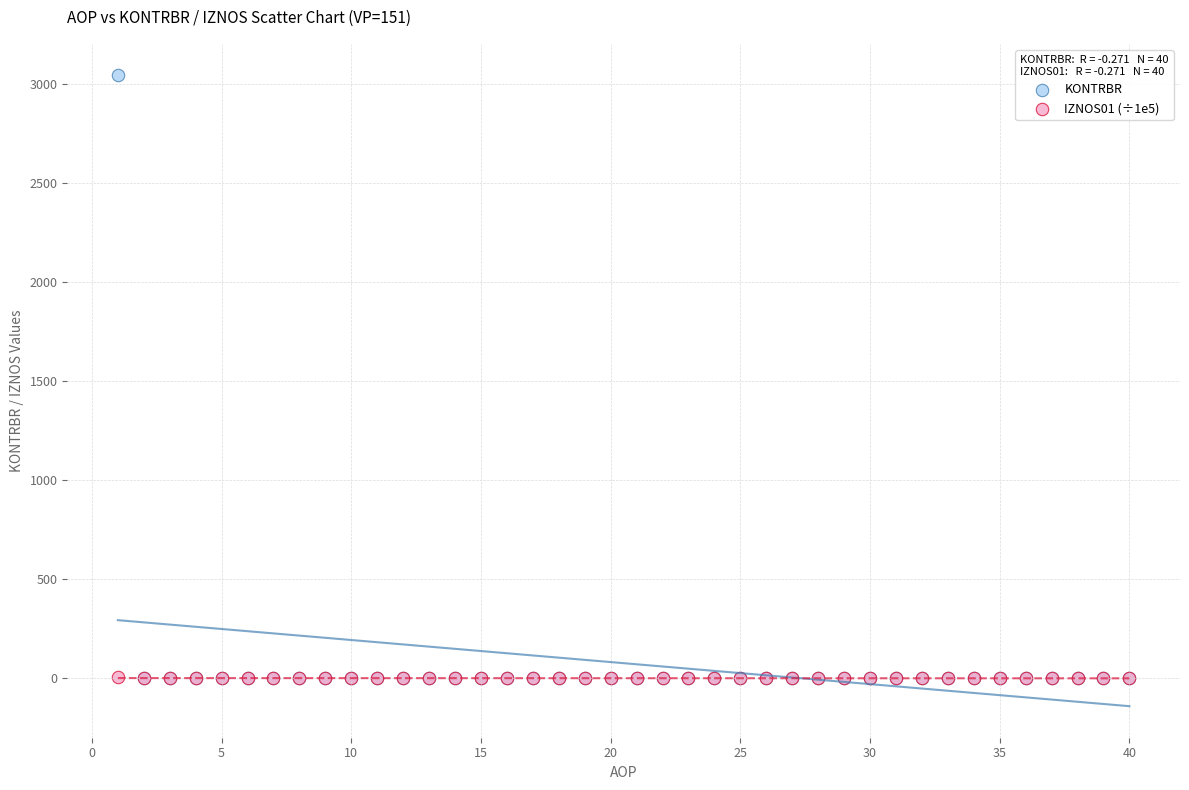

What are all the series names shown in the legend?

KONTRBR, IZNOS01 (÷1e5)